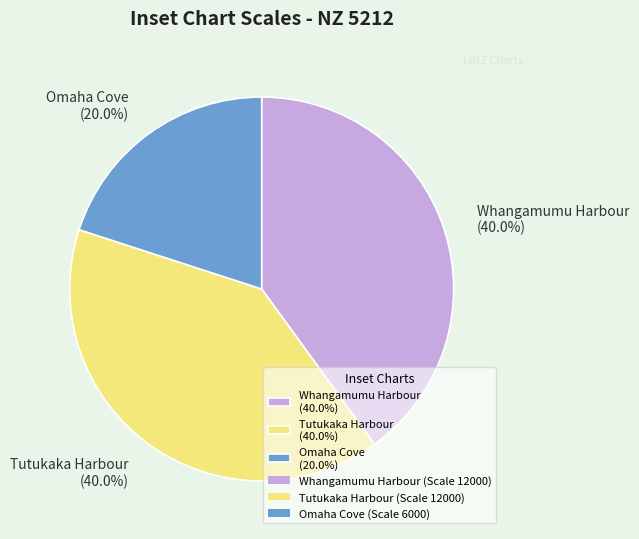

Is it true that Omaha Cove is 20% of the pie?

True